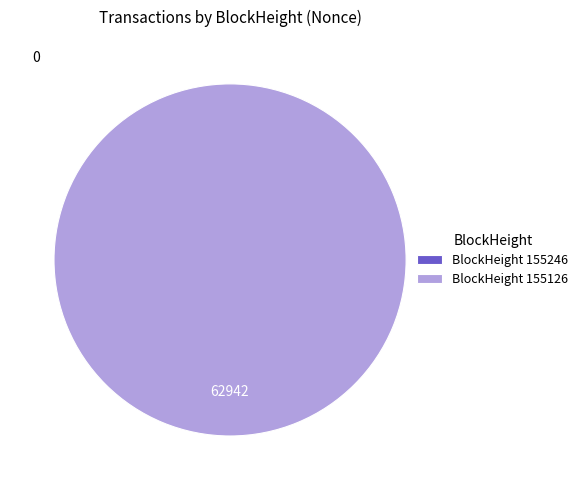

Rank the categories by value from highest to lowest.

155126, 155246